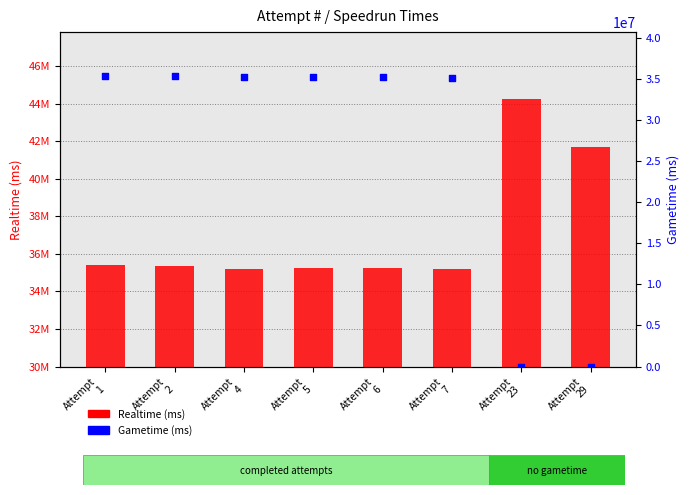

What are all the series names shown in the legend?

Realtime (ms), Gametime (ms)